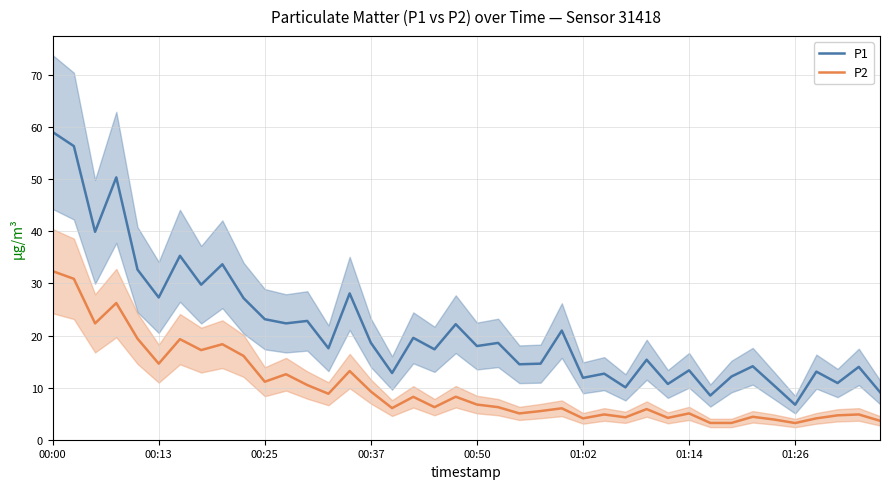

What is the maximum value for P2?

32.4